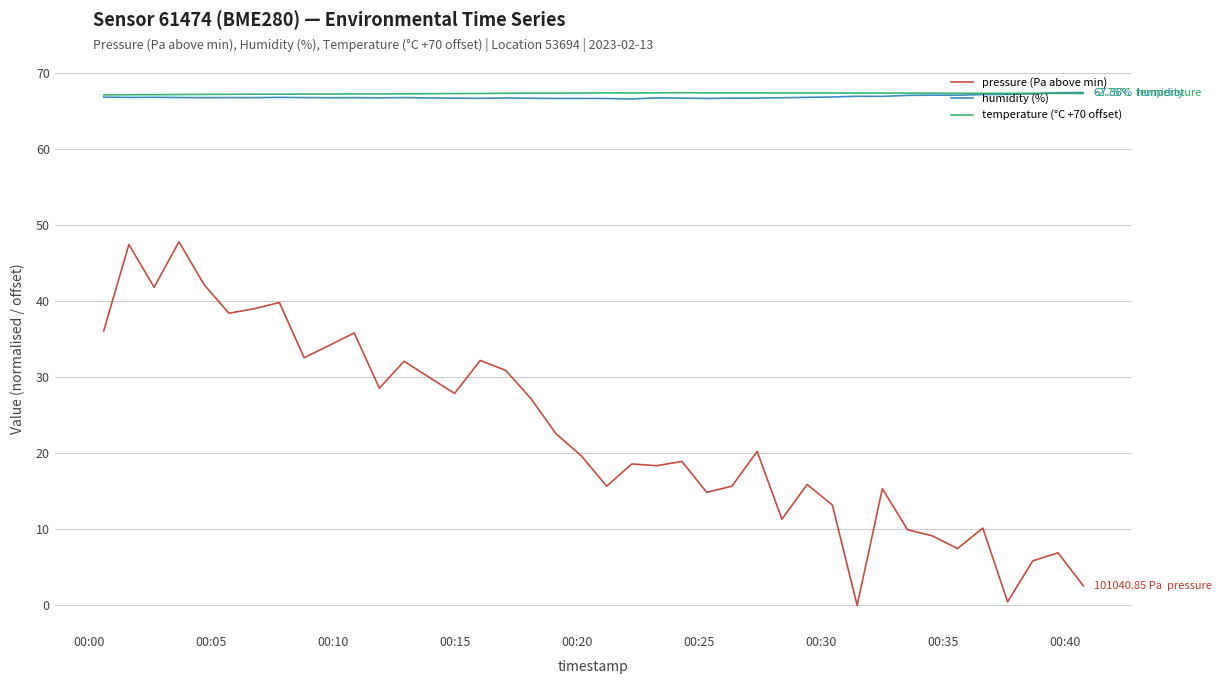

What is the lowest value of the humidity (%) series?

66.5